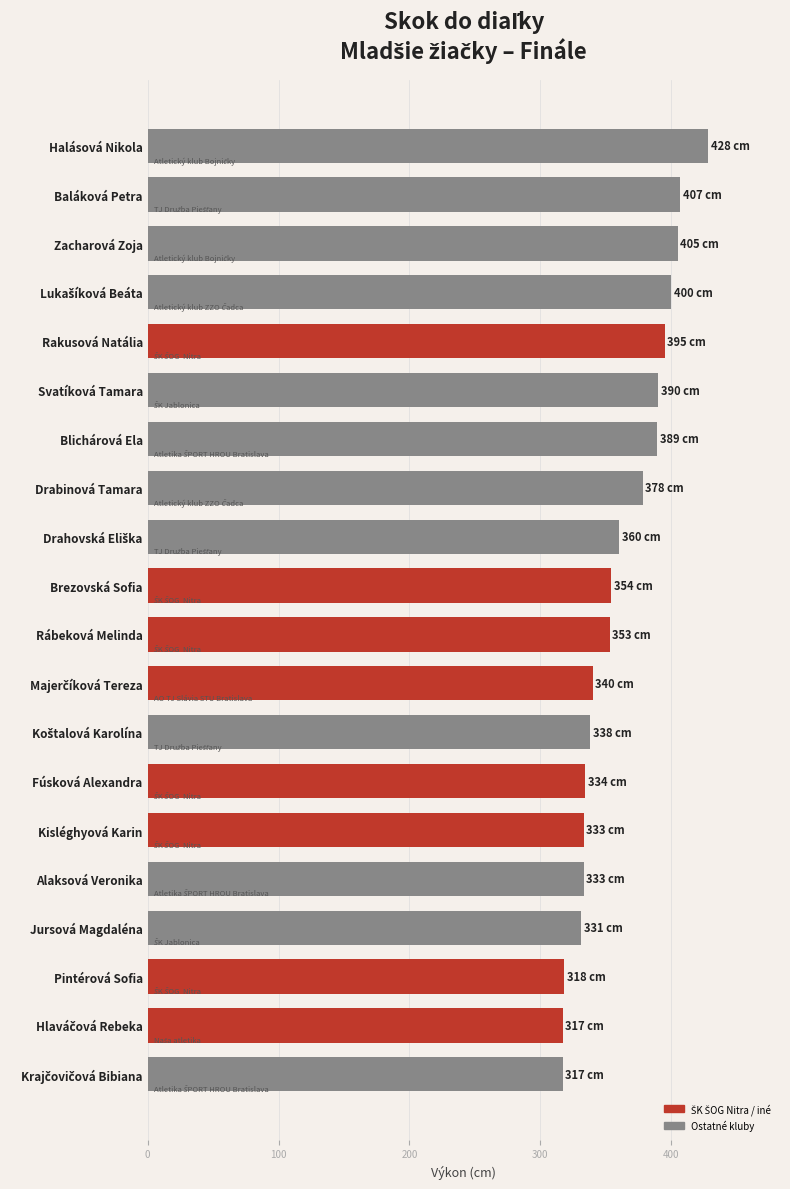

What position from the top is Kisléghyová Karin?

15